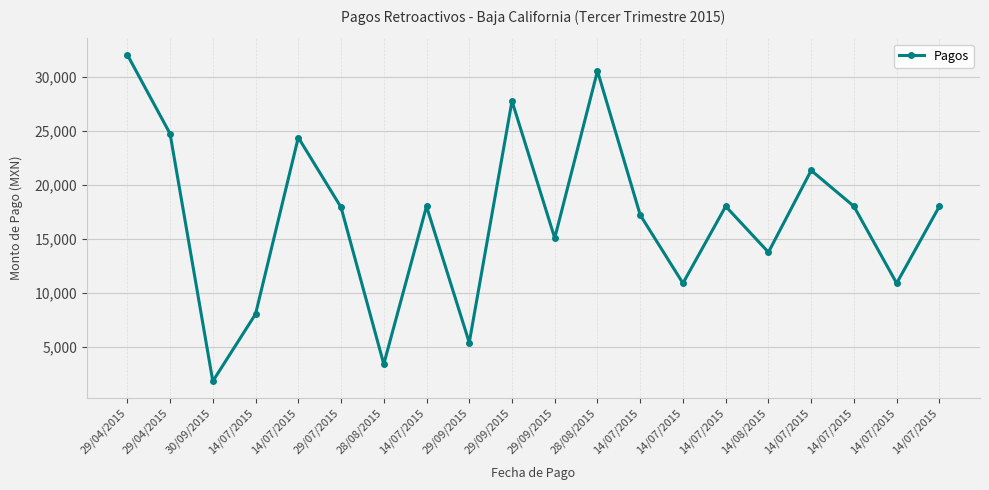

Rank the categories by value from lowest to highest.

30/09/2015, 28/08/2015, 29/09/2015, 14/07/2015, 14/07/2015, 14/07/2015, 14/08/2015, 29/09/2015, 14/07/2015, 29/07/2015, 14/07/2015, 14/07/2015, 14/07/2015, 14/07/2015, 14/07/2015, 14/07/2015, 29/04/2015, 29/09/2015, 28/08/2015, 29/04/2015